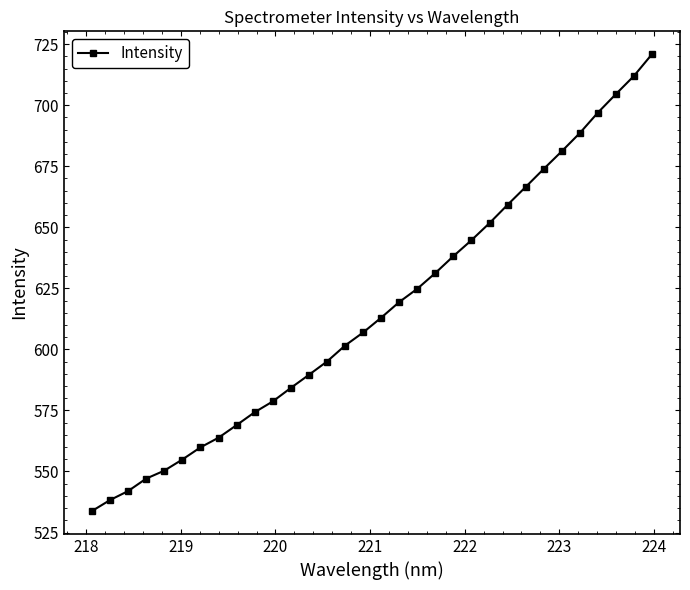

What is the difference between the second highest and second lowest values?

173.7